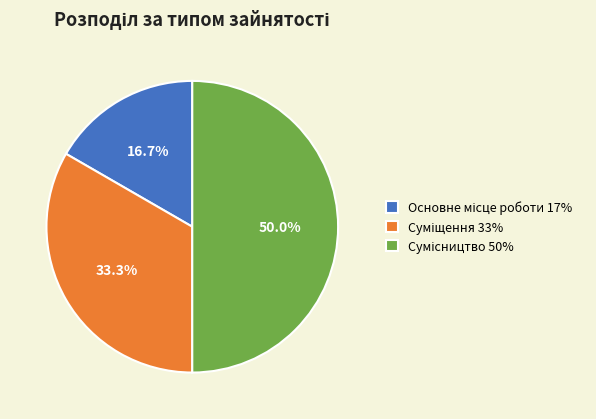

The Сумісництво slice represents 59% of the pie. True or false?

False